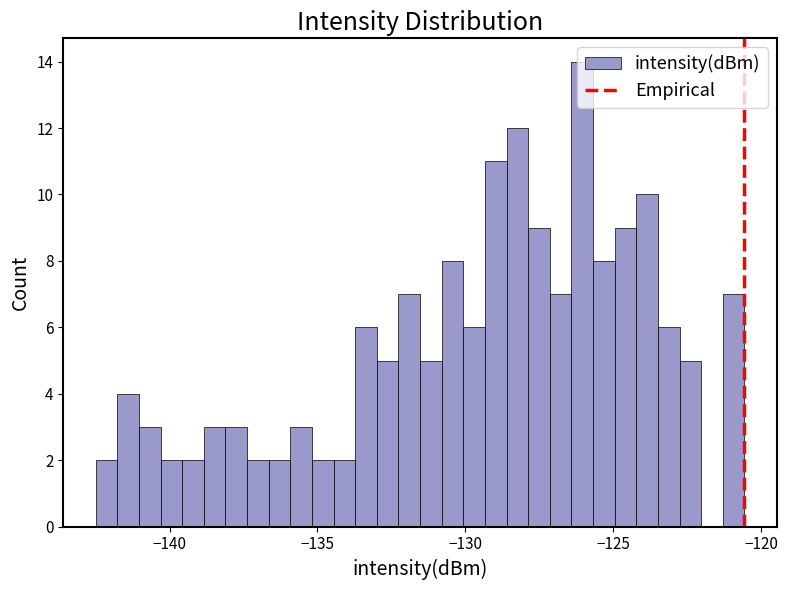

Read against the x-axis, roughly where is the centre of the tallest bar?

-126.0